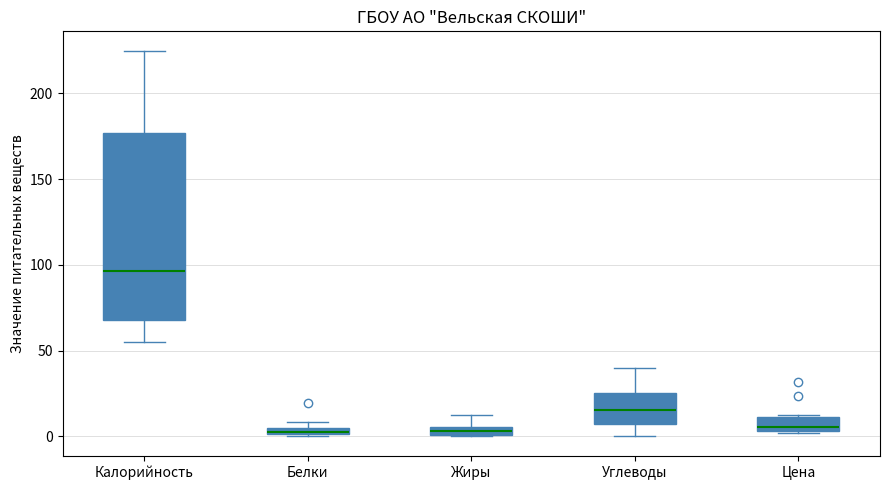

Comparing the boxes themselves (not the whiskers), which one is the tallest?

Калорийность